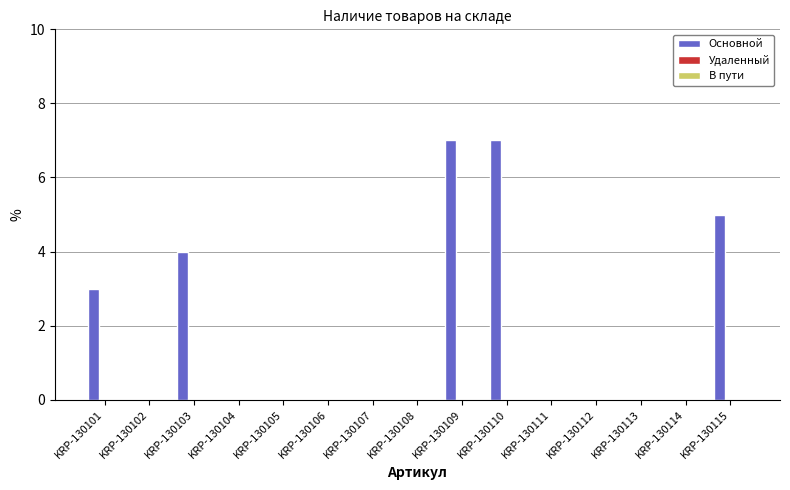

What is the greatest value displayed?

7